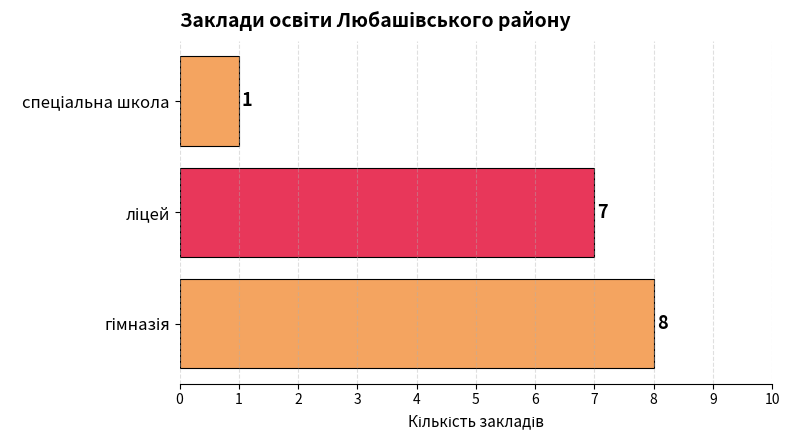

Count the values in the range 1 to 8.

3